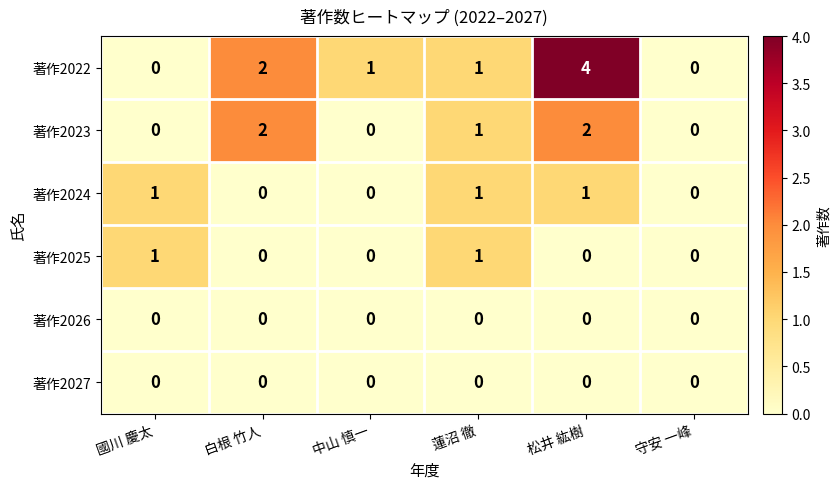

Which series has the widest spread of values?

著作2022